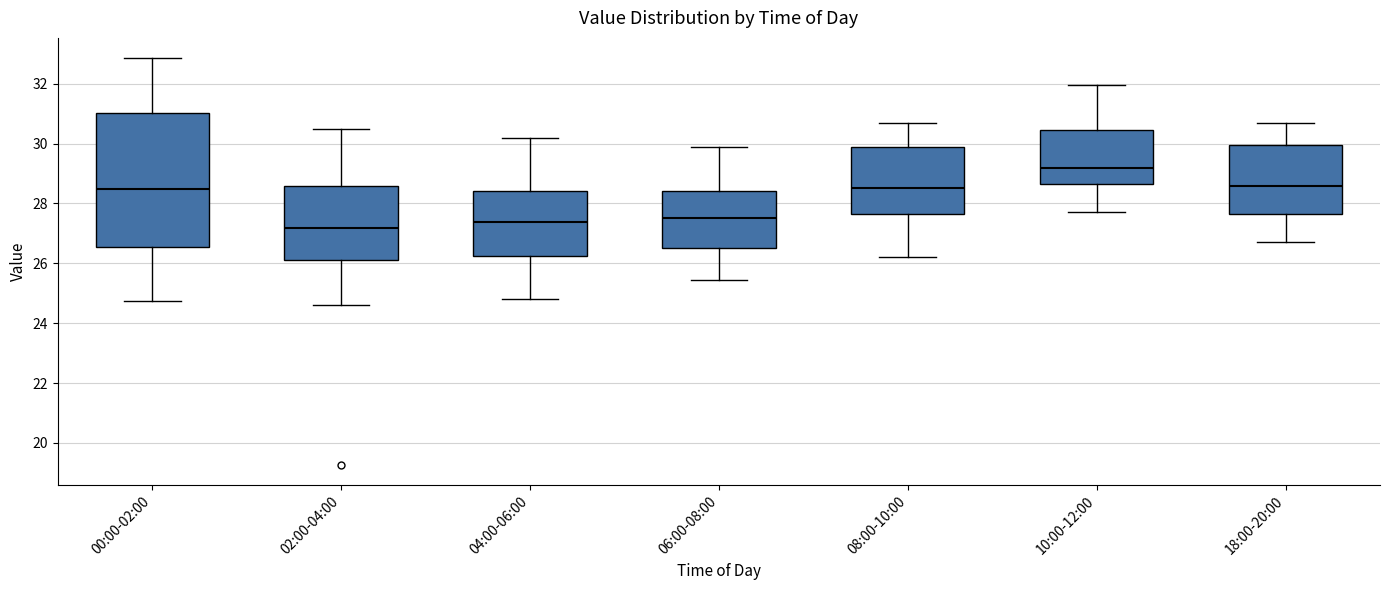

Which box's median line is the highest?

10:00-12:00